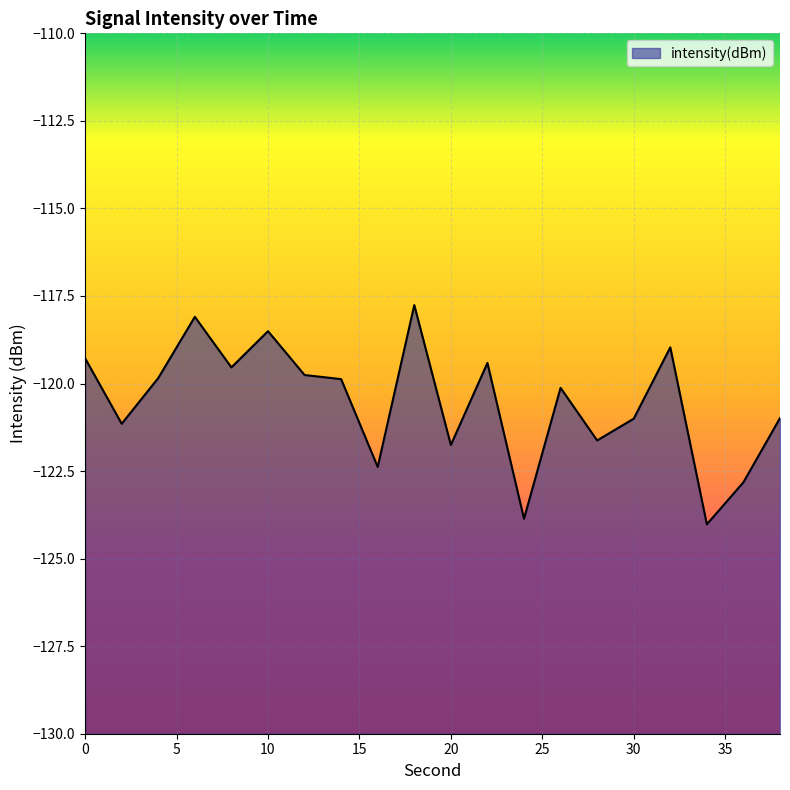

Rank the categories by value from lowest to highest.

34, 24, 36, 16, 20, 28, 2, 30, 38, 26, 14, 4, 12, 8, 22, 0, 32, 10, 6, 18